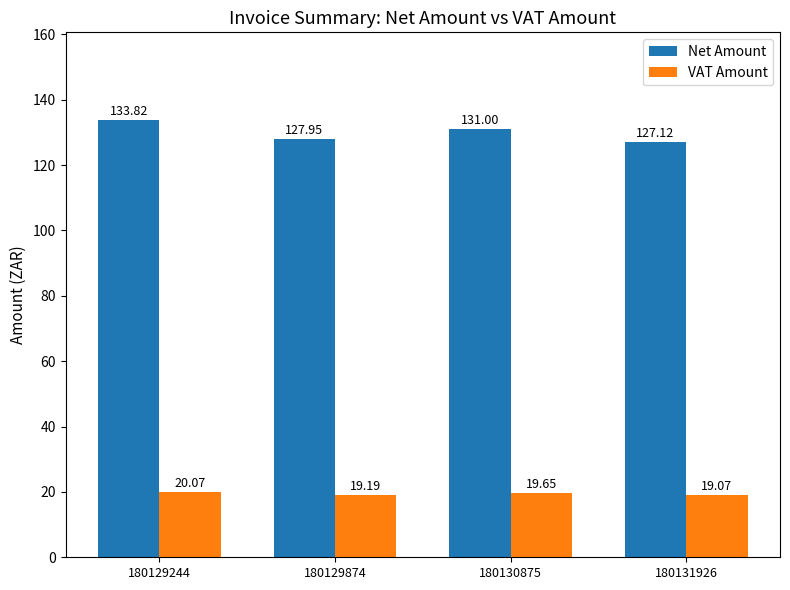

Does the chart contain any negative values?

No